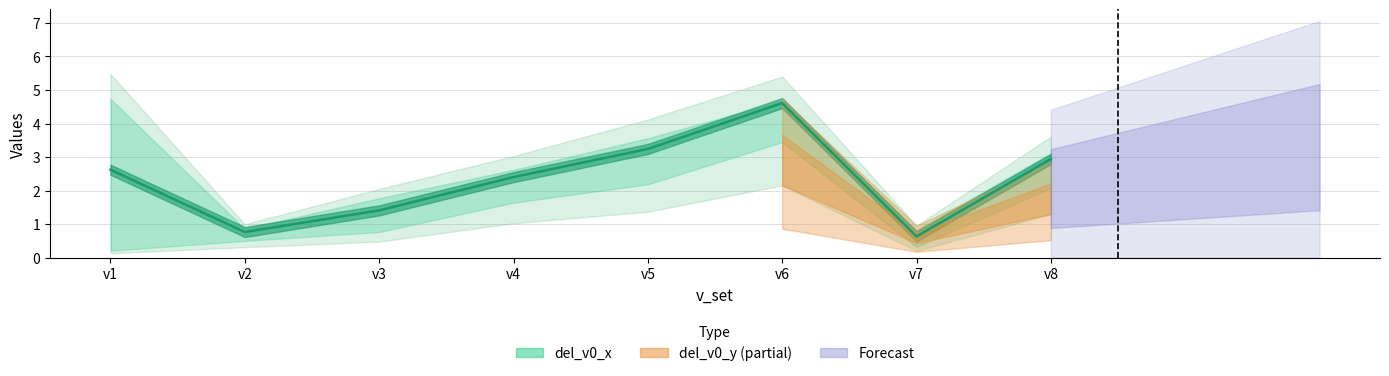

Which series has the largest total across all categories?

del_v0_x